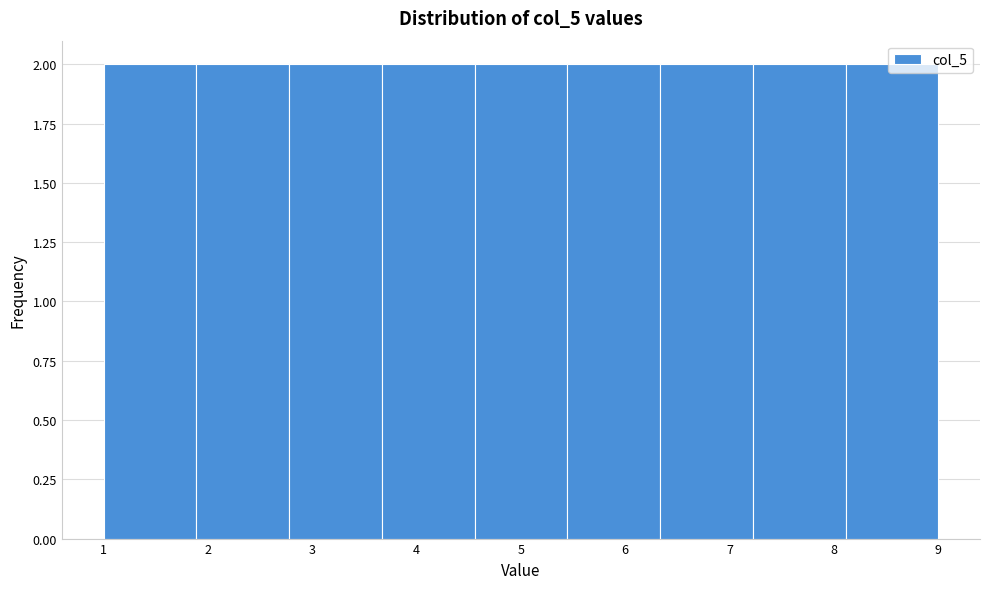

Reading left to right, transcribe this chart: for each bar, give the range it covers on the x-axis and its height. Neither the bar edges nor the heights are printed on the chart, so give them approximately, as read against the axes.

1.0 to 1.9: 2
1.9 to 2.8: 2
2.8 to 3.7: 2
3.7 to 4.6: 2
4.6 to 5.4: 2
5.4 to 6.3: 2
6.3 to 7.2: 2
7.2 to 8.1: 2
8.1 to 9.0: 2